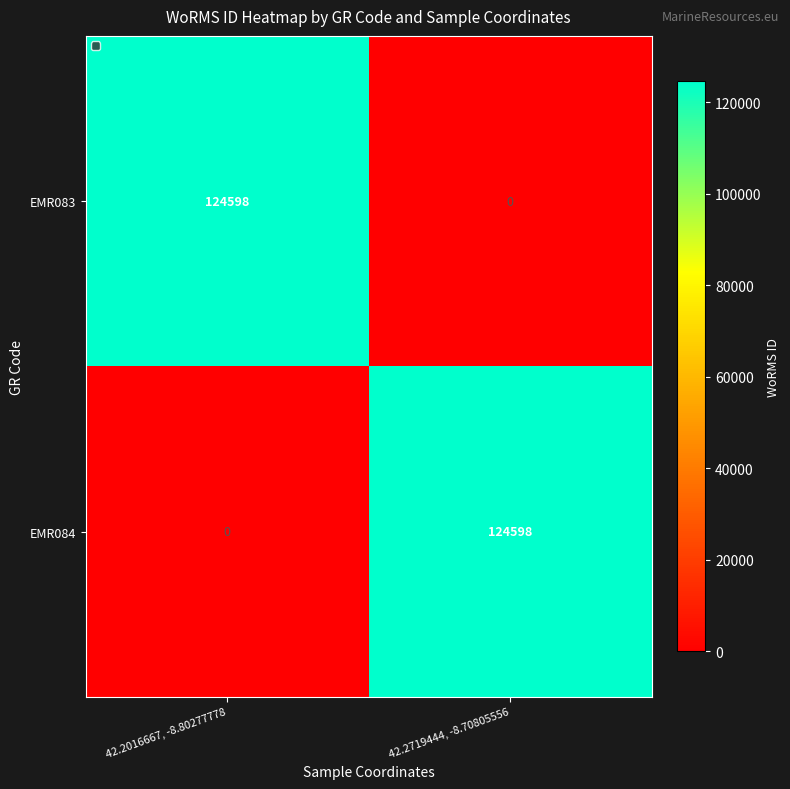

Reading right to left, extract all data points from this chart.

EMR083: 42.2719444, -8.70805556=0	42.2016667, -8.80277778=124598
EMR084: 42.2719444, -8.70805556=124598	42.2016667, -8.80277778=0